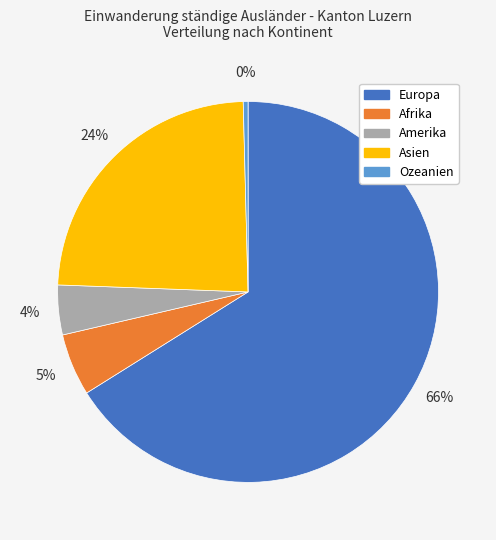

What percentage is the Asien slice, to the nearest percent?

24%